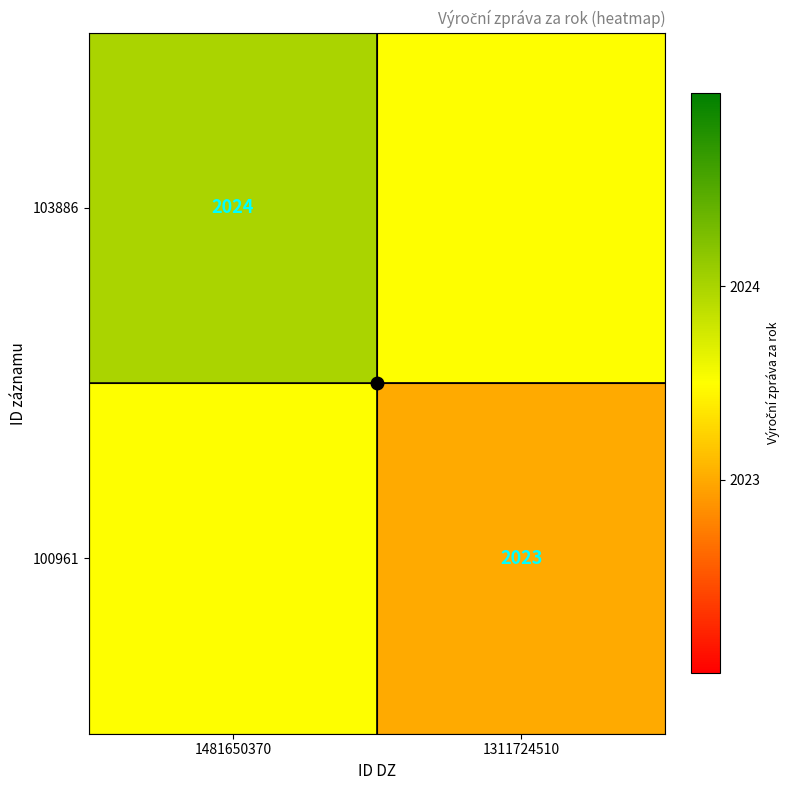

True or false: 100961 has a value of 1289.2 at 1311724510.

False